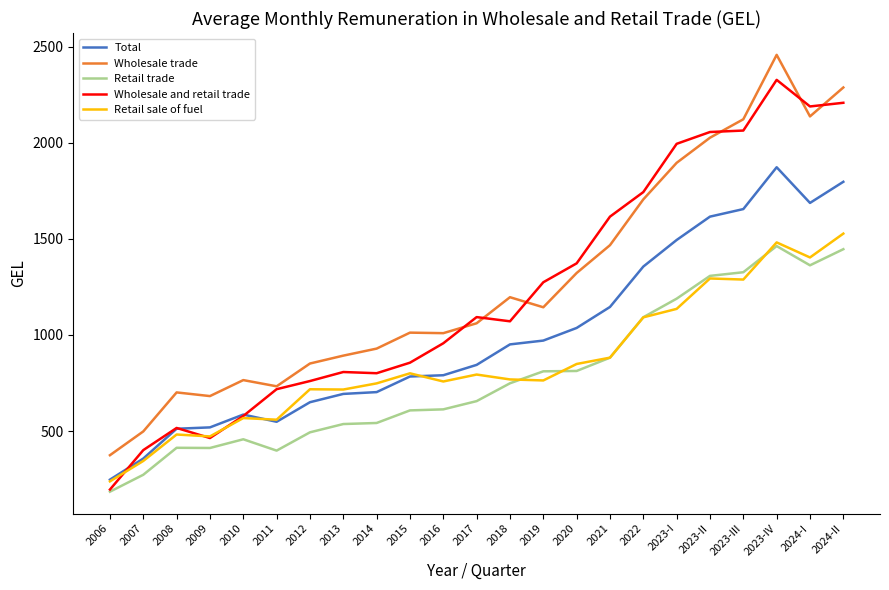

Where is Wholesale trade nearest to the value 1416?

2021